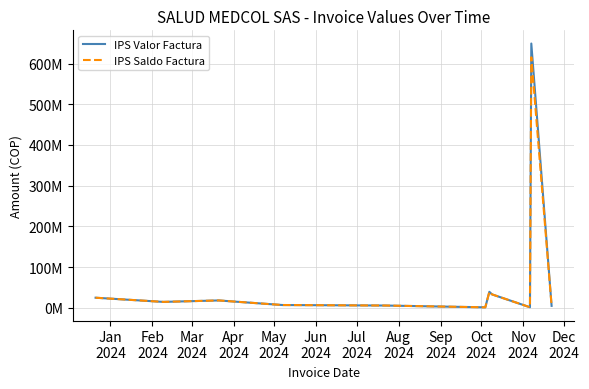

At which label does IPS Valor Factura first exceed 14393255?

Jan
2024